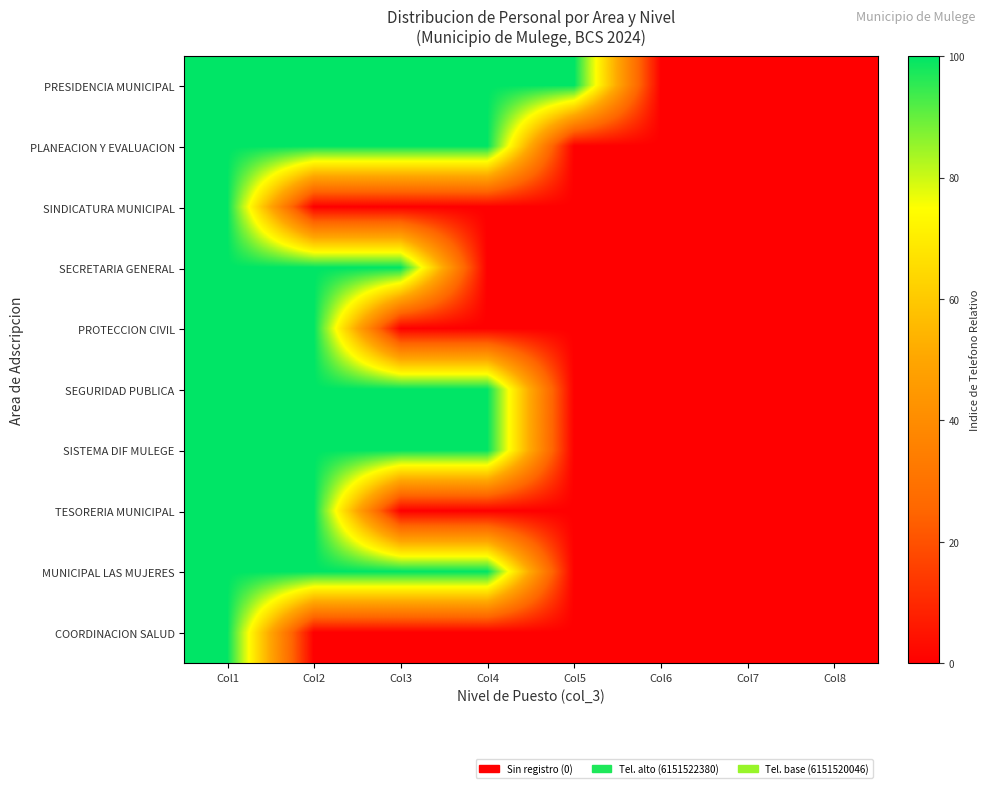

Which has a higher value, Col8 or Col2?

Col2